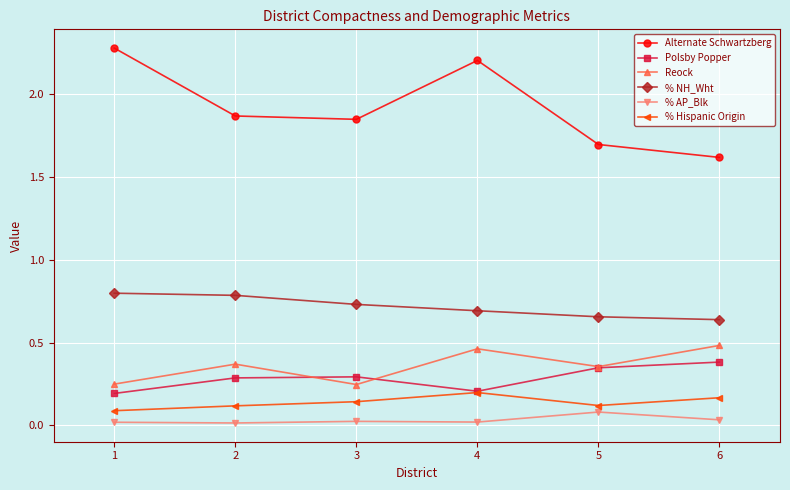

What is the value of the Alternate Schwartzberg point at the 4th from the left?

2.2